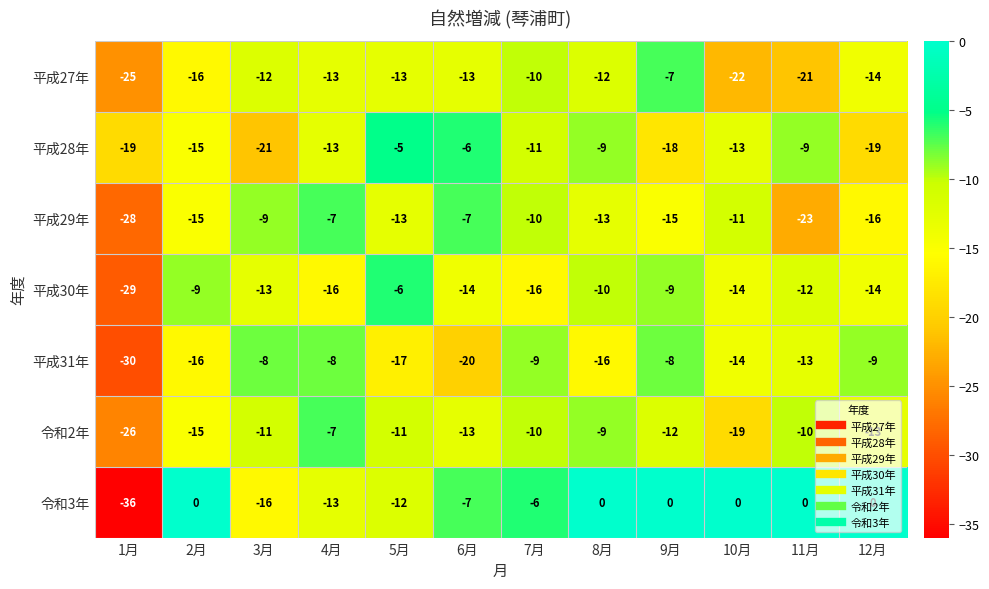

Is the value of 平成31年 at 5月 greater than the value of 平成29年 at 11月?

Yes